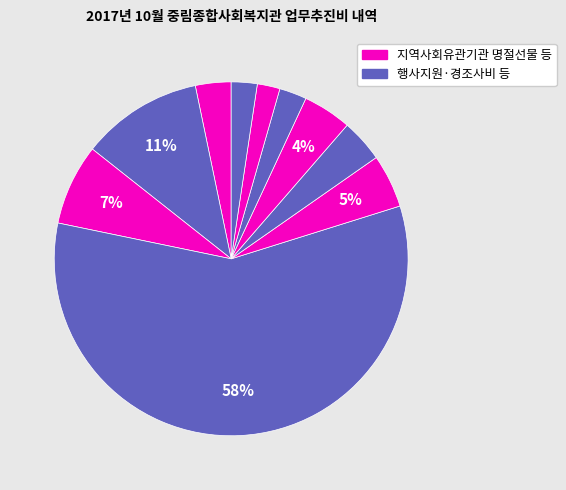

Count the number of slices in the pie.

10